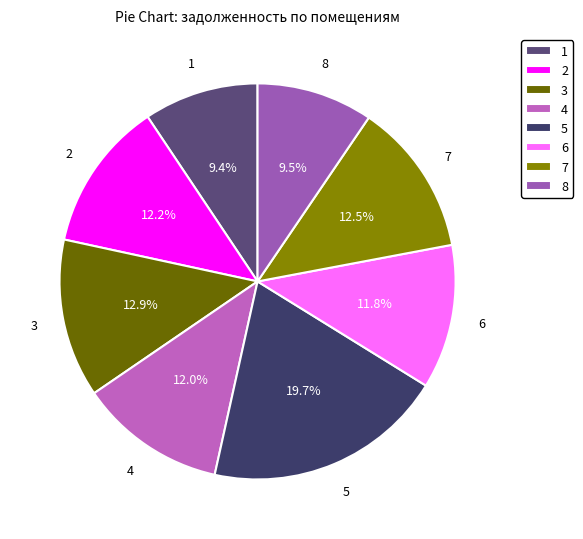

Does 1 account for over 50% of the chart?

No